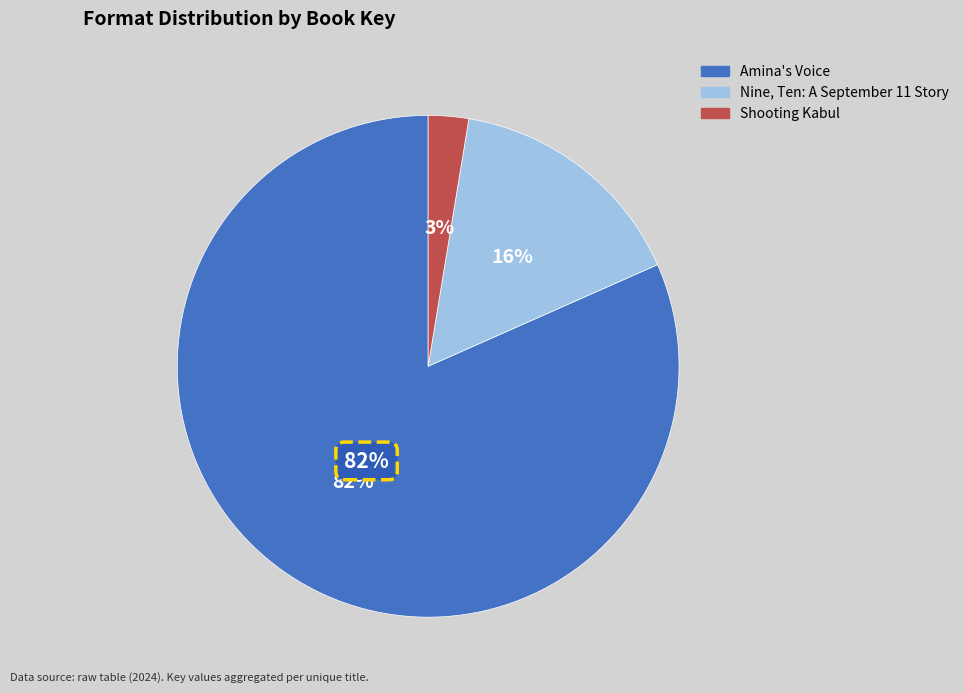

Which slice represents more than half of the pie?

Amina's Voice